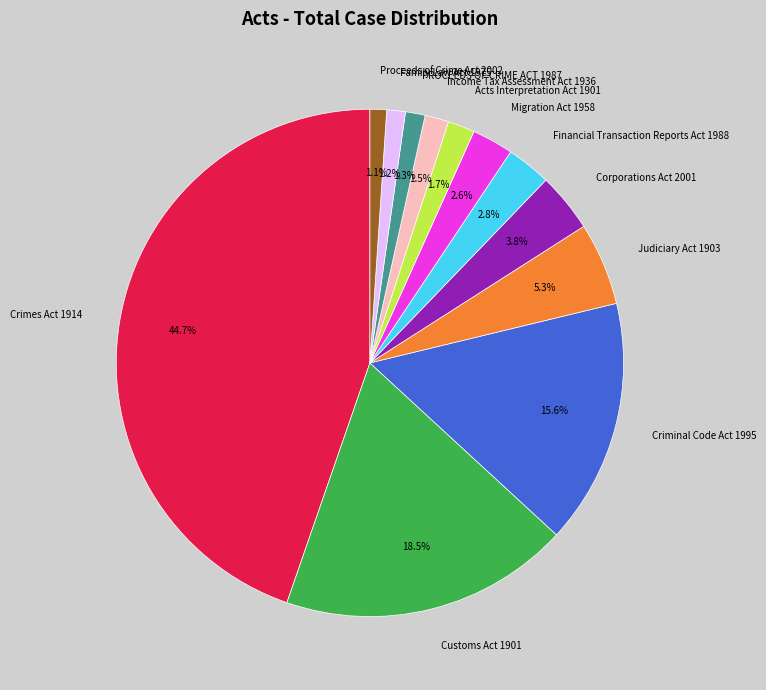

Count the number of slices in the pie.

12